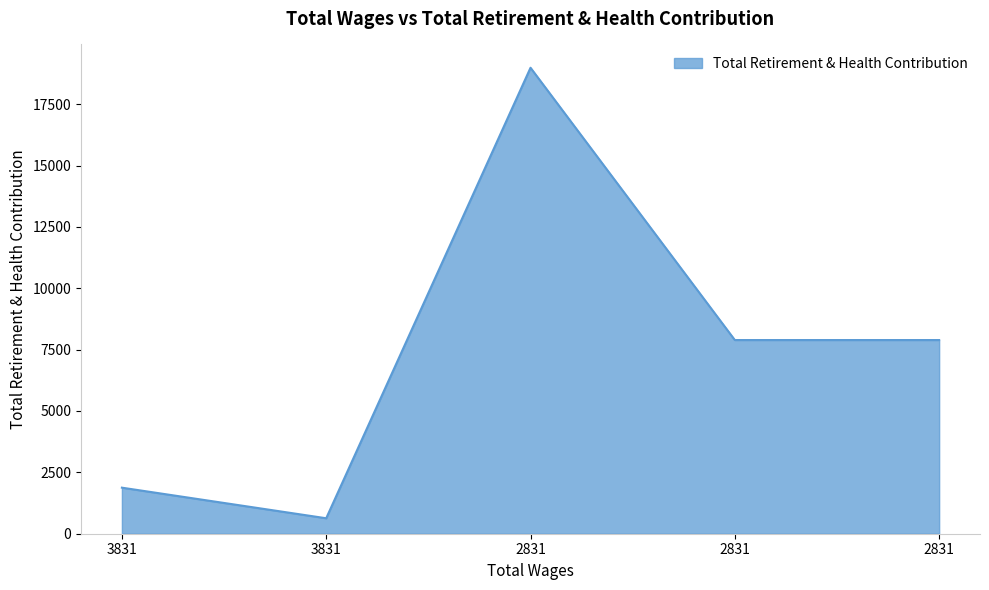

How many lines are shown in the chart?

1